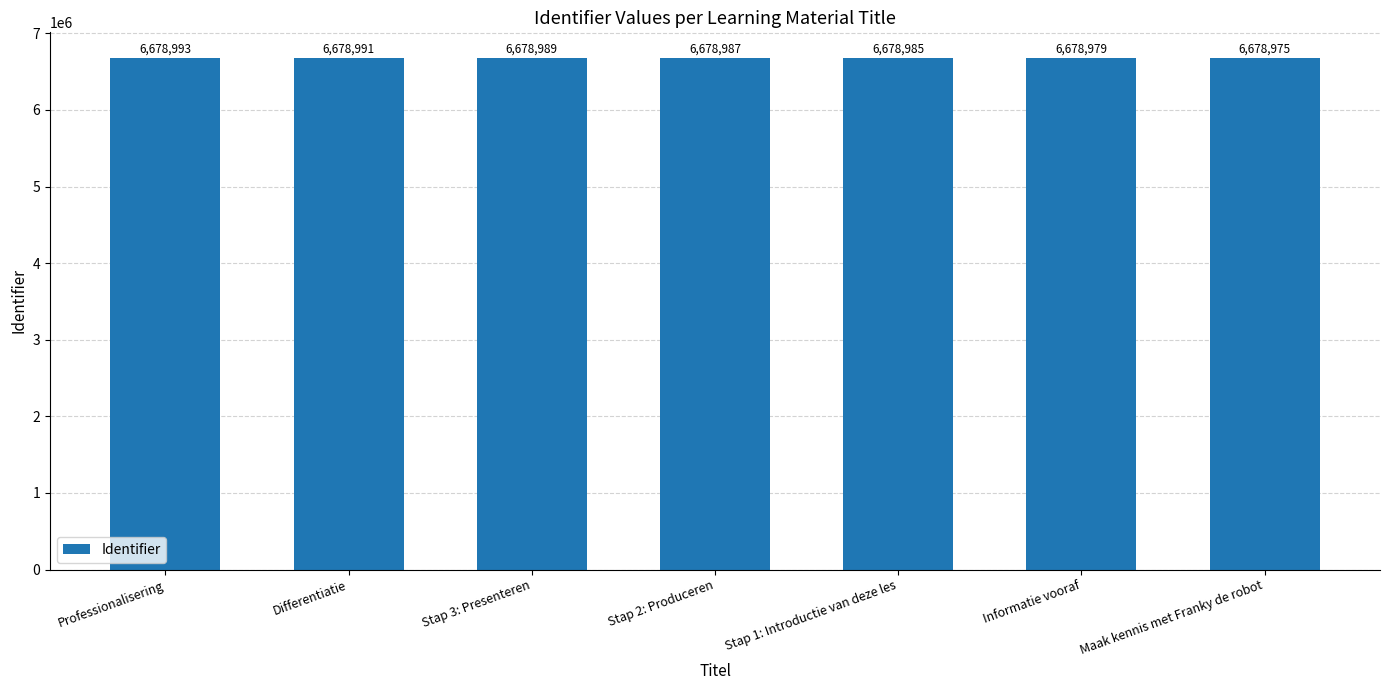

What is the change in value from Professionalisering to Informatie vooraf?

-14